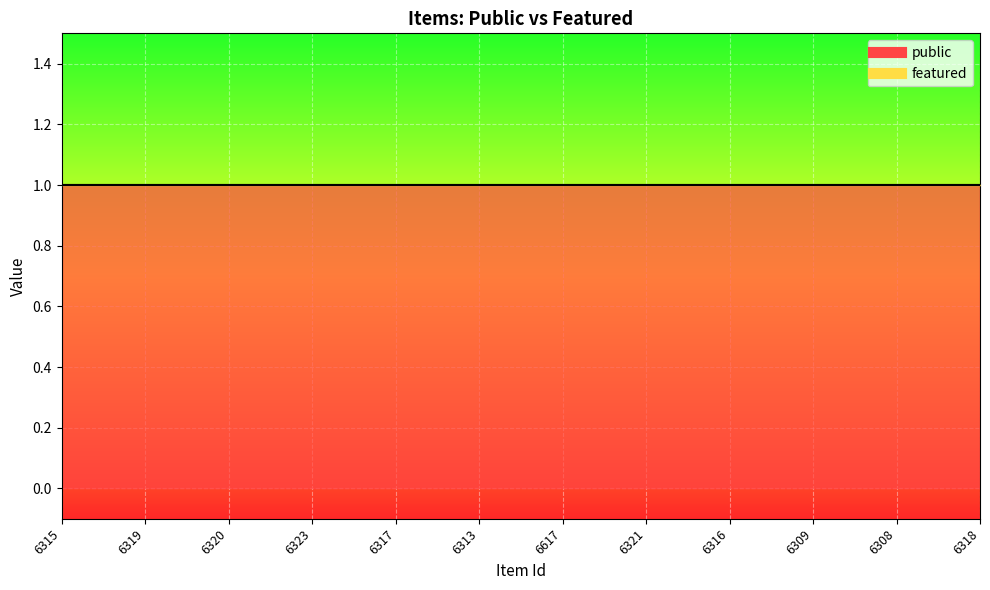

At which category does the chart reach its minimum across all series?

6315